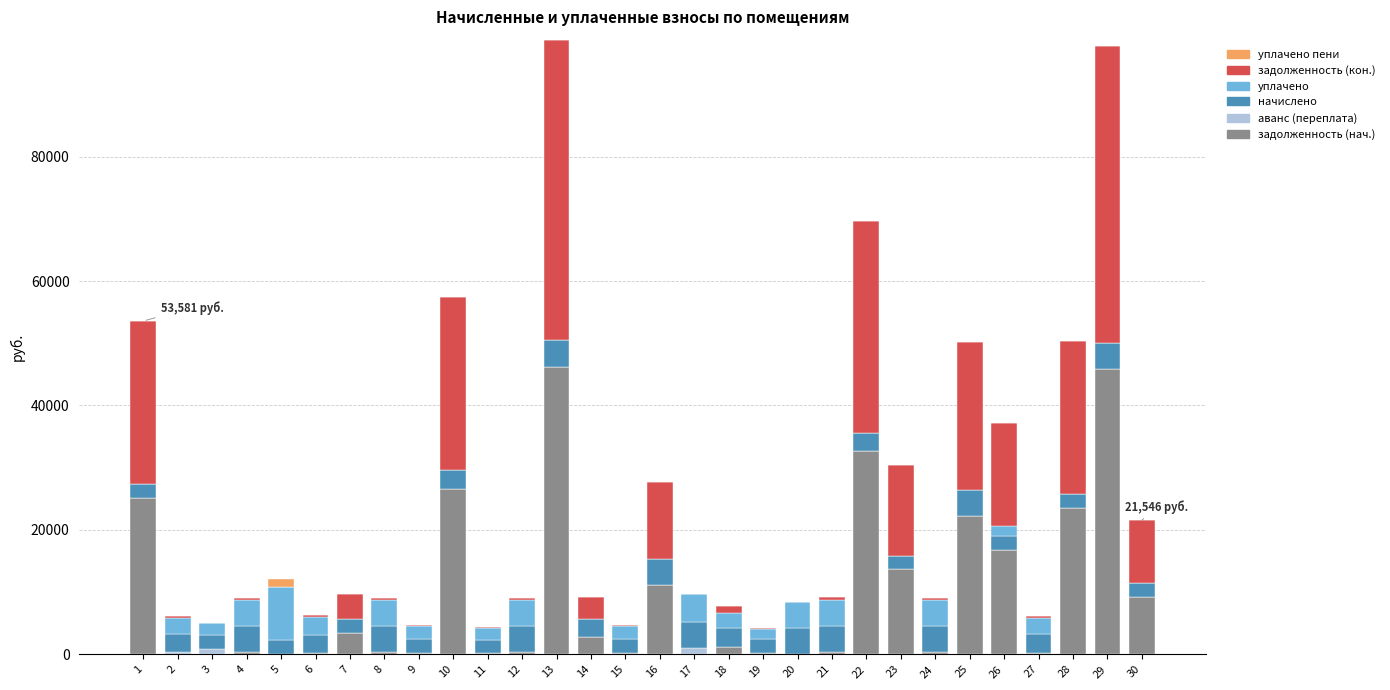

What is the total value across all series at 28?

50344.0